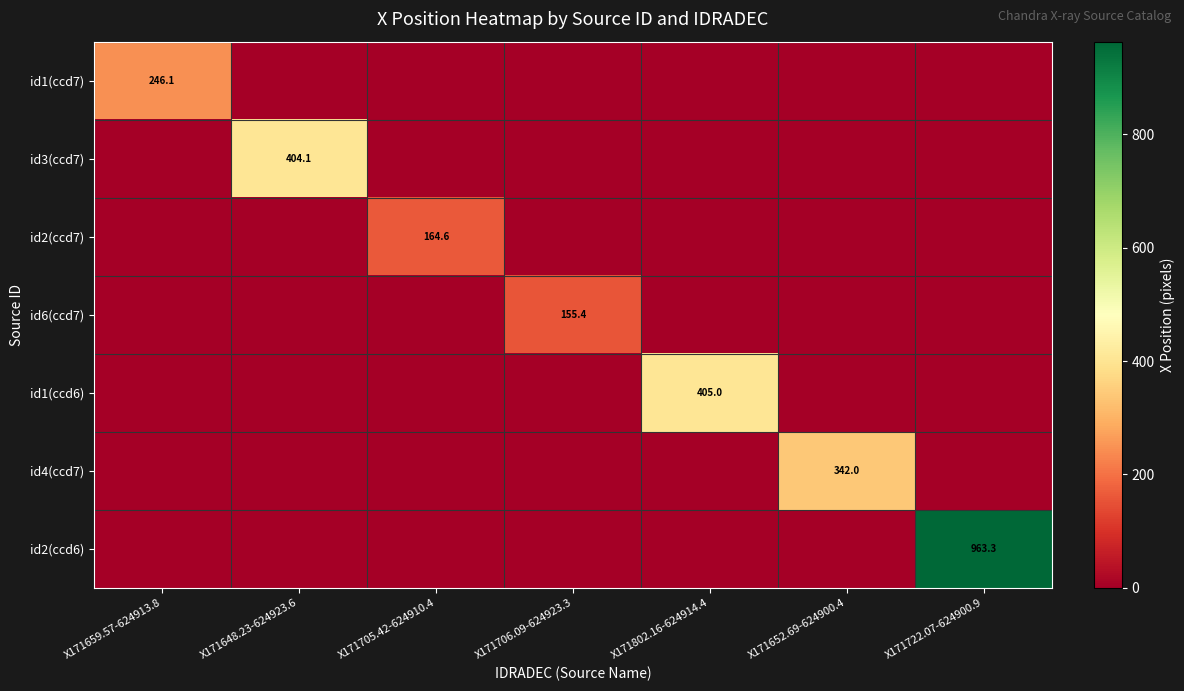

The value of id2(ccd7) at X171705.42-624910.4 is 164.6. True or false?

True